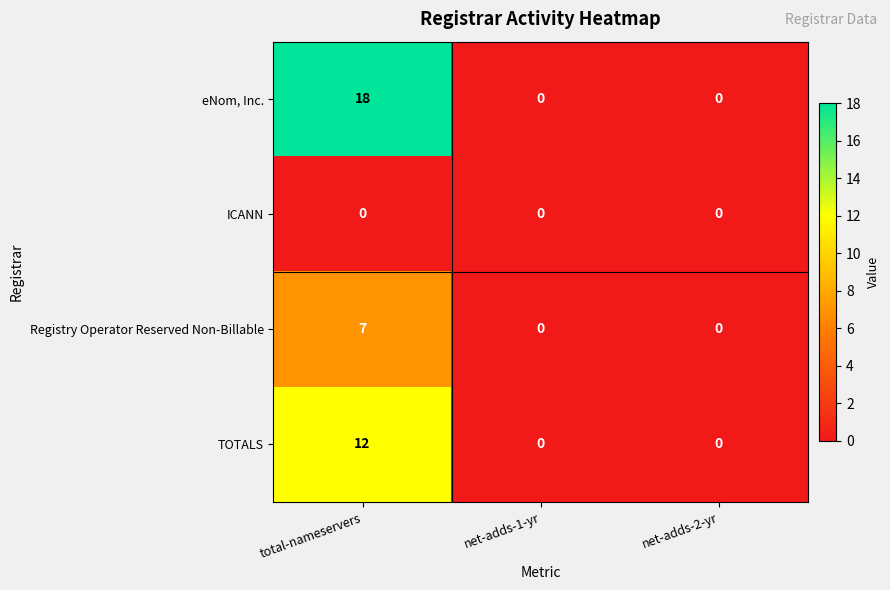

At which category is the sum across all series the highest?

total-nameservers